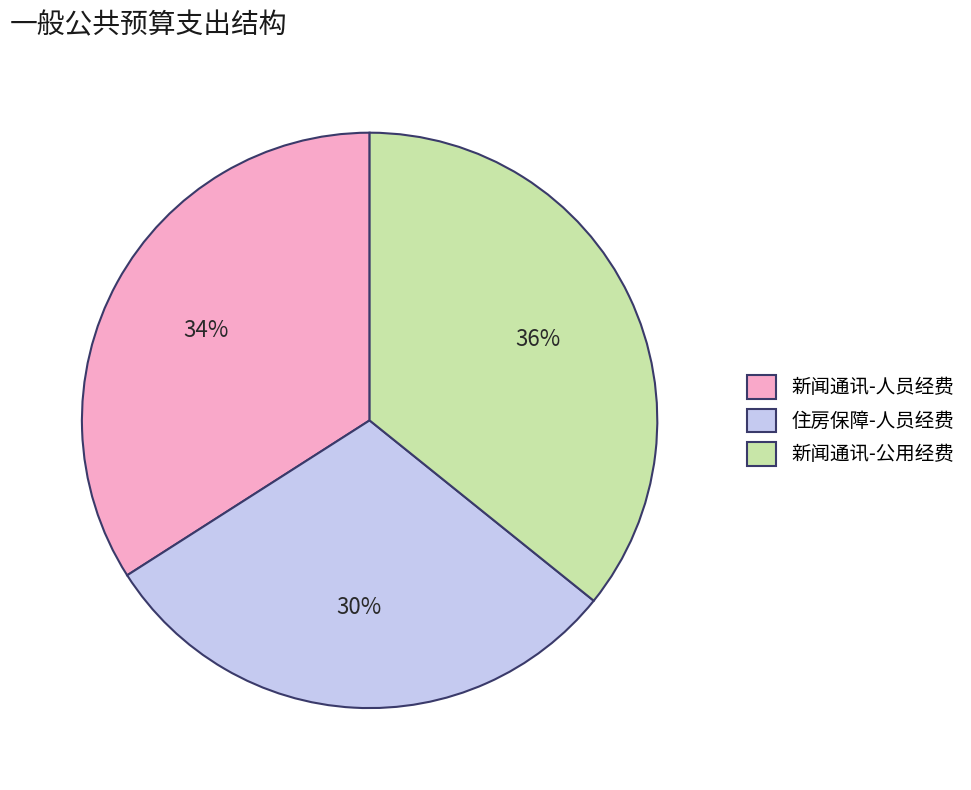

The 新闻通讯-公用经费 slice represents 36% of the pie. True or false?

True